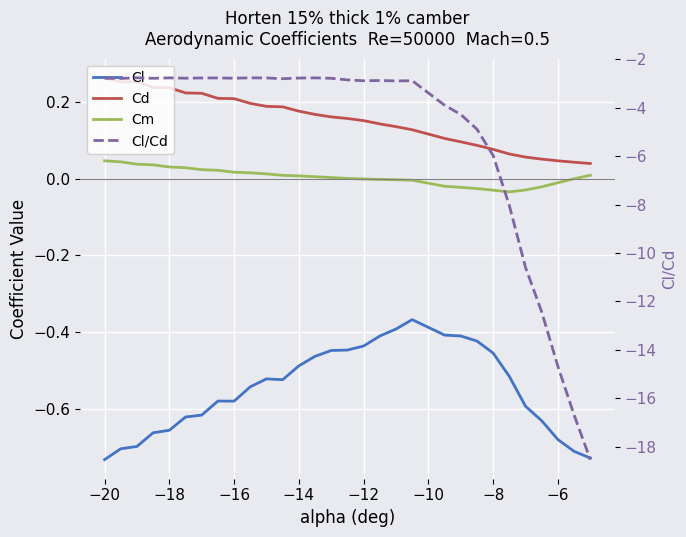

What is the sum of all Cm values?

0.1